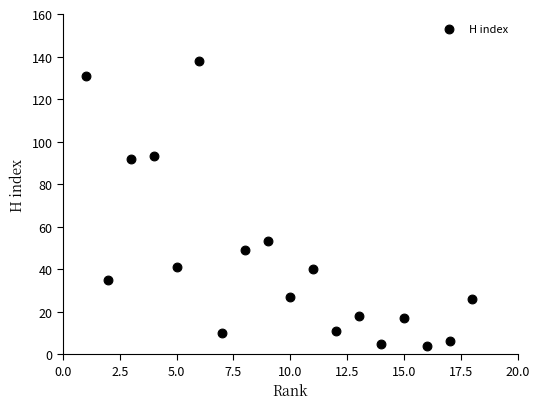

What is the range of Y values (max minus min)?

134